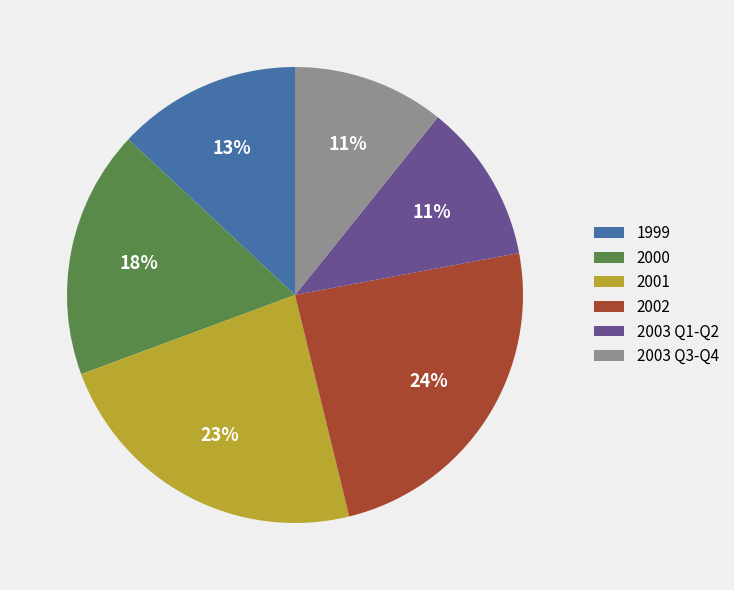

Is there a majority slice in this chart?

No